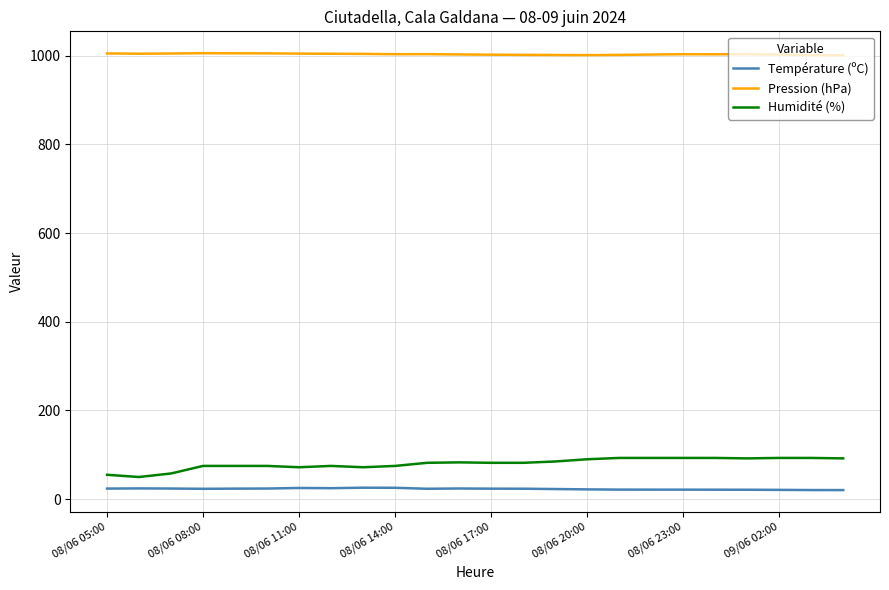

List the series in order of their peak value, highest first.

Pression (hPa), Humidité (%), Température (ºC)